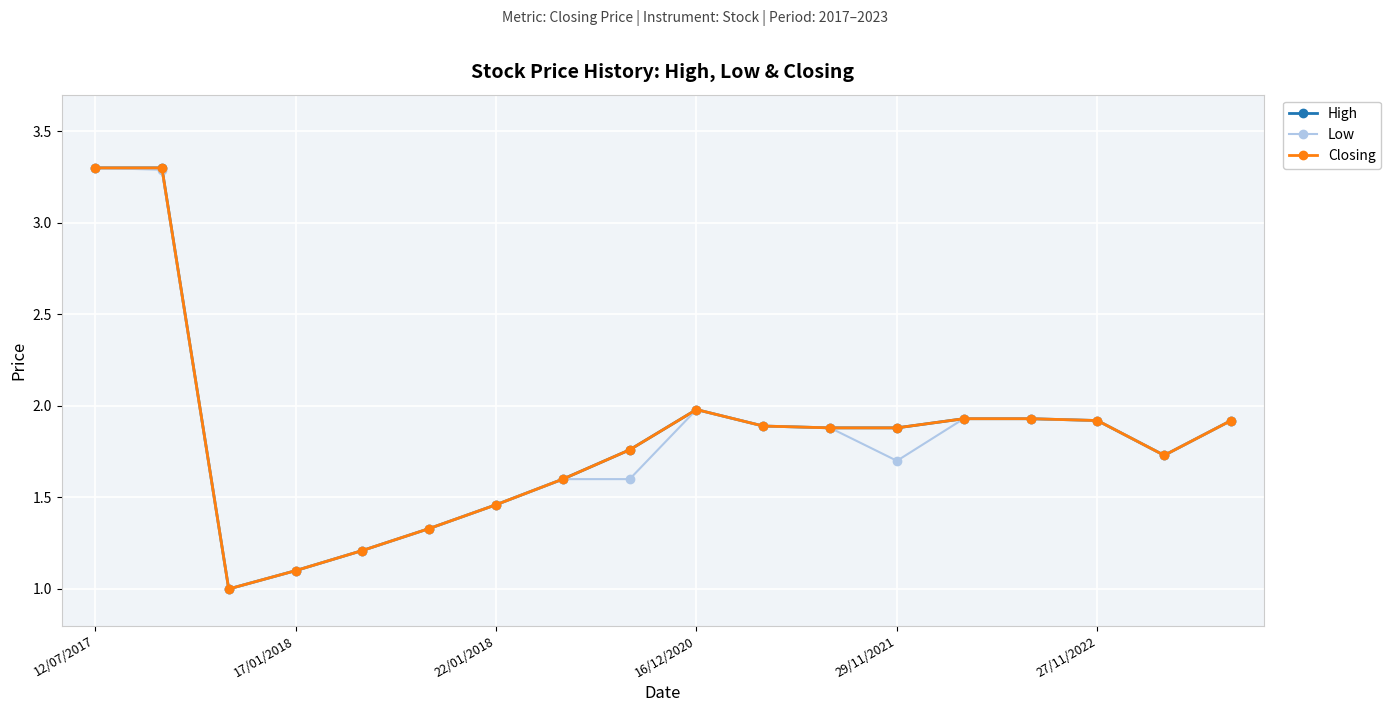

Is this an area chart (filled region under the line)?

No